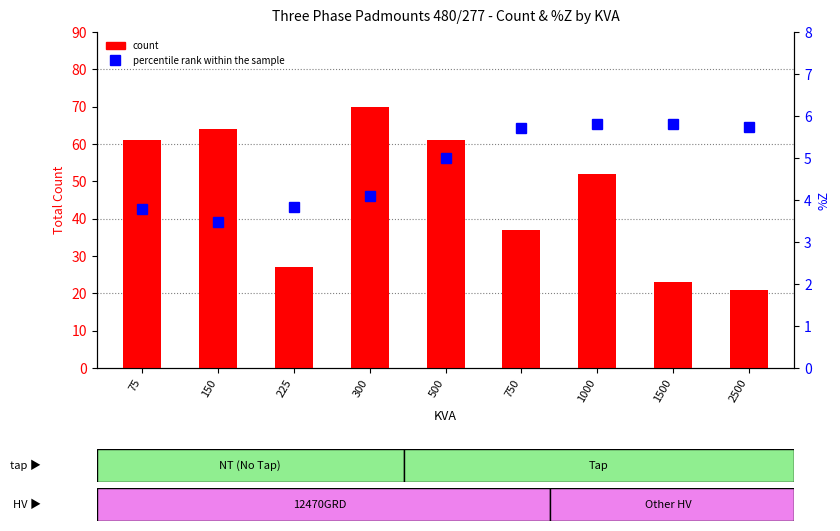

Which series has the largest range (max minus min)?

count